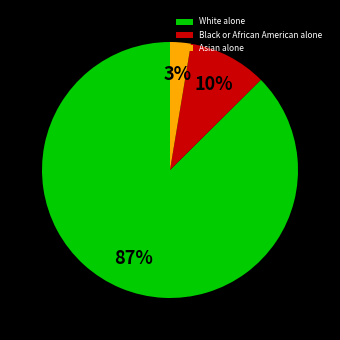

To the nearest percent, what is the average slice percentage?

33%